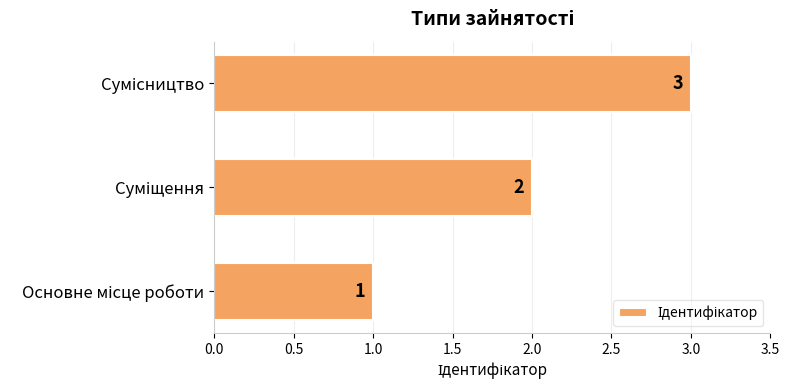

What is the sum of all values?

6